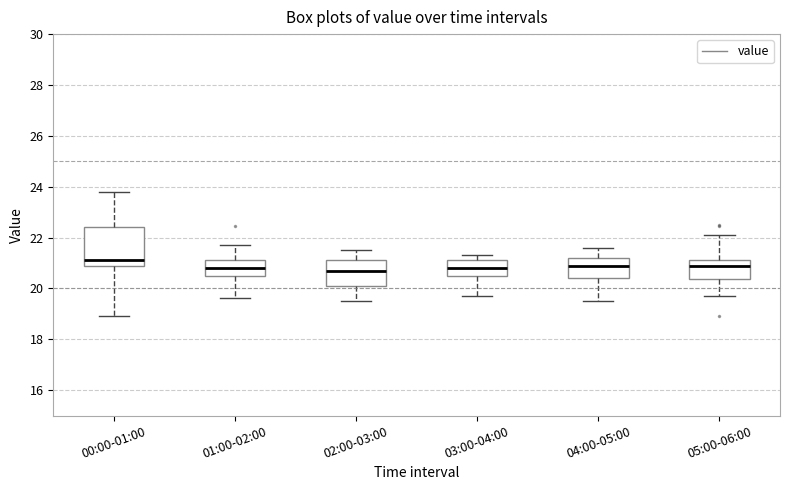

Where does the upper whisker of the box for 05:00-06:00 end on the y-axis? The values are not printed on the chart, so give them approximately, as read against the axis.

22.2